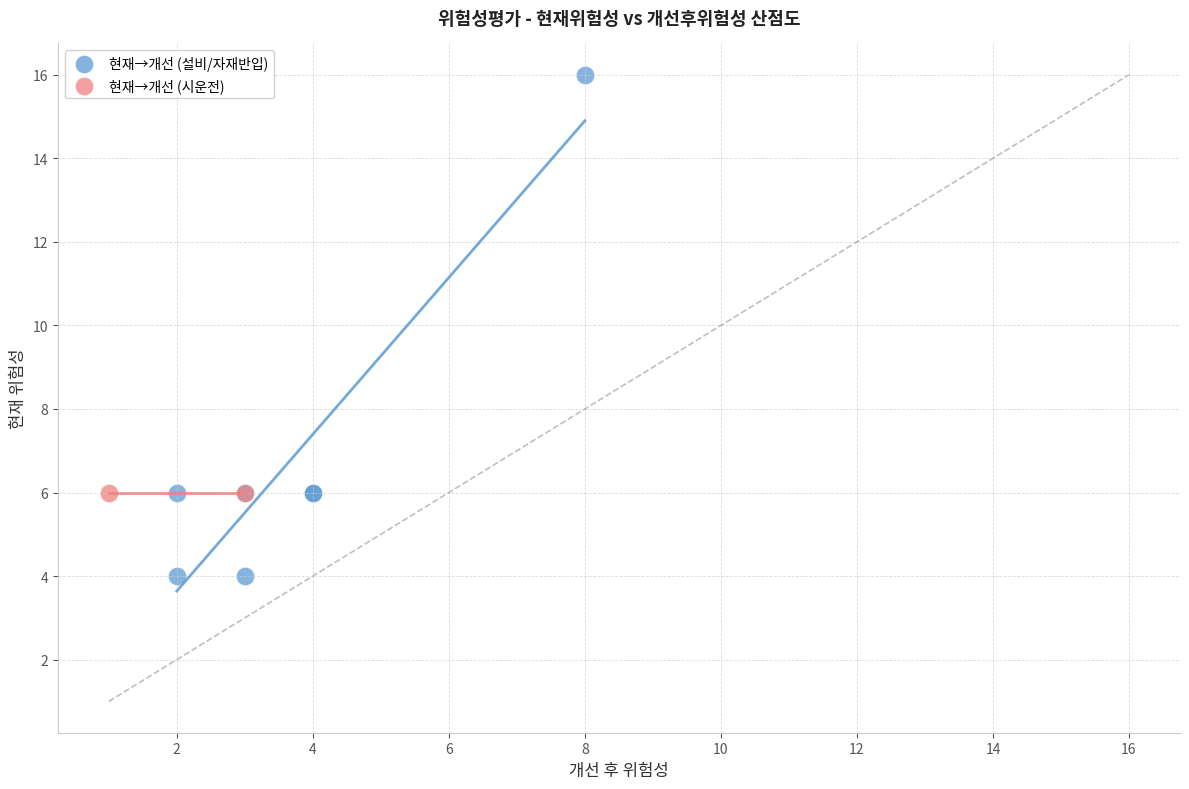

Which series reaches the minimum Y coordinate?

현재→개선 (설비/자재반입)